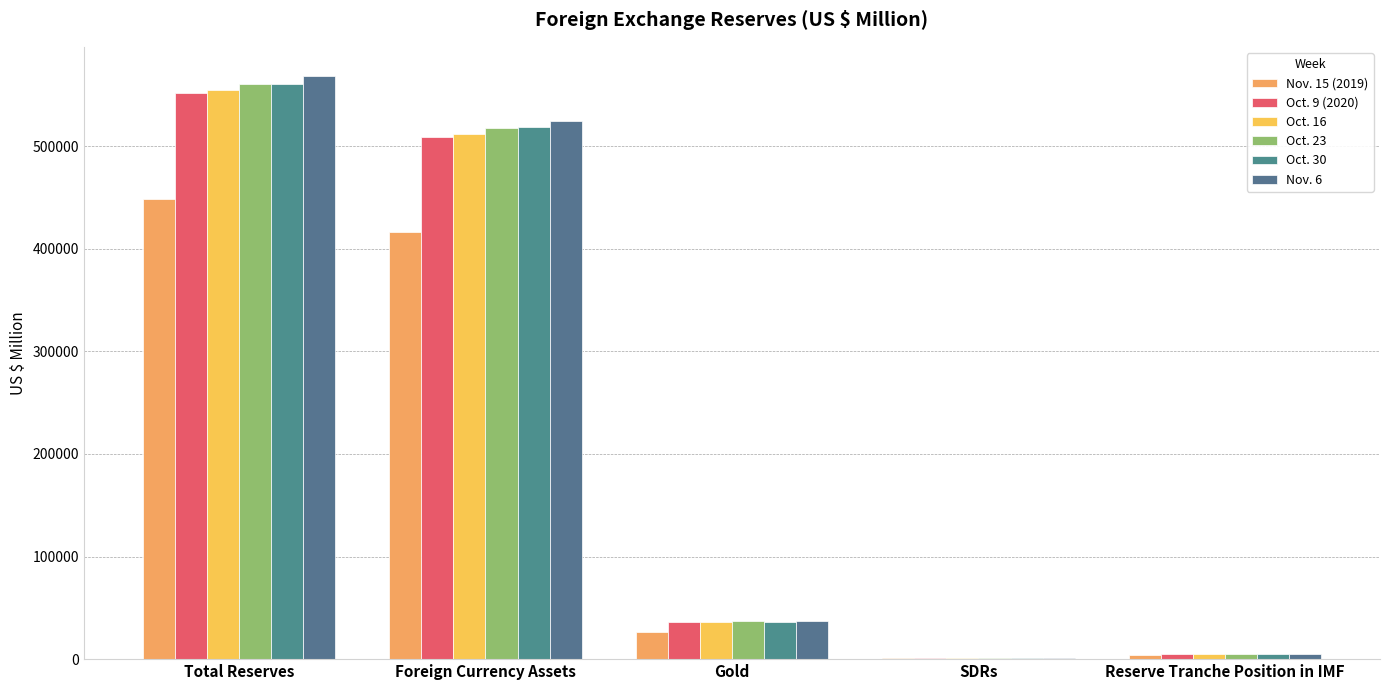

Which series has the largest range (max minus min)?

Nov. 6